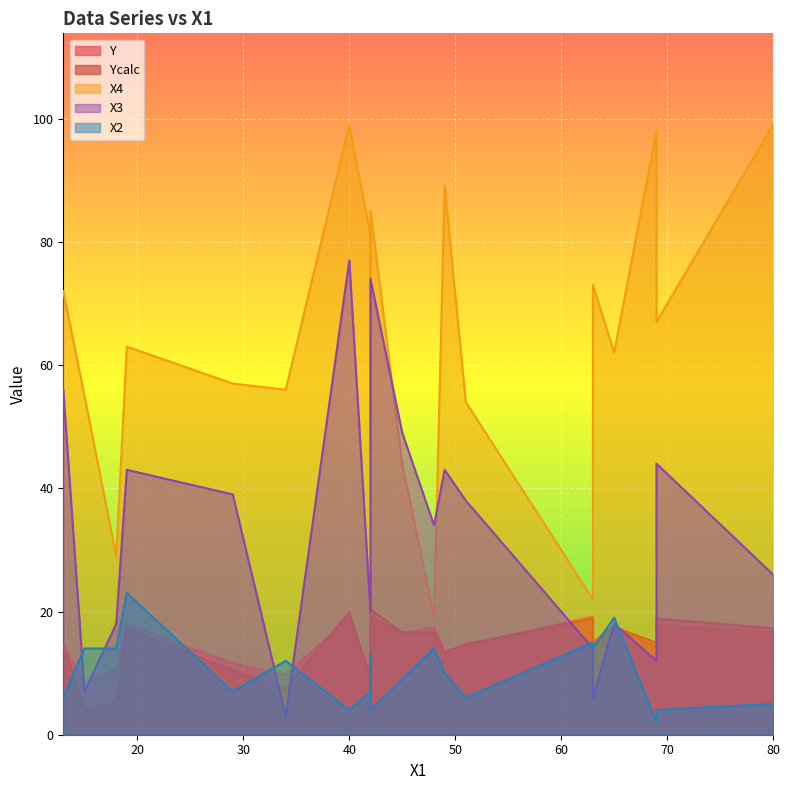

Which category has the highest value in the X4 series?

80